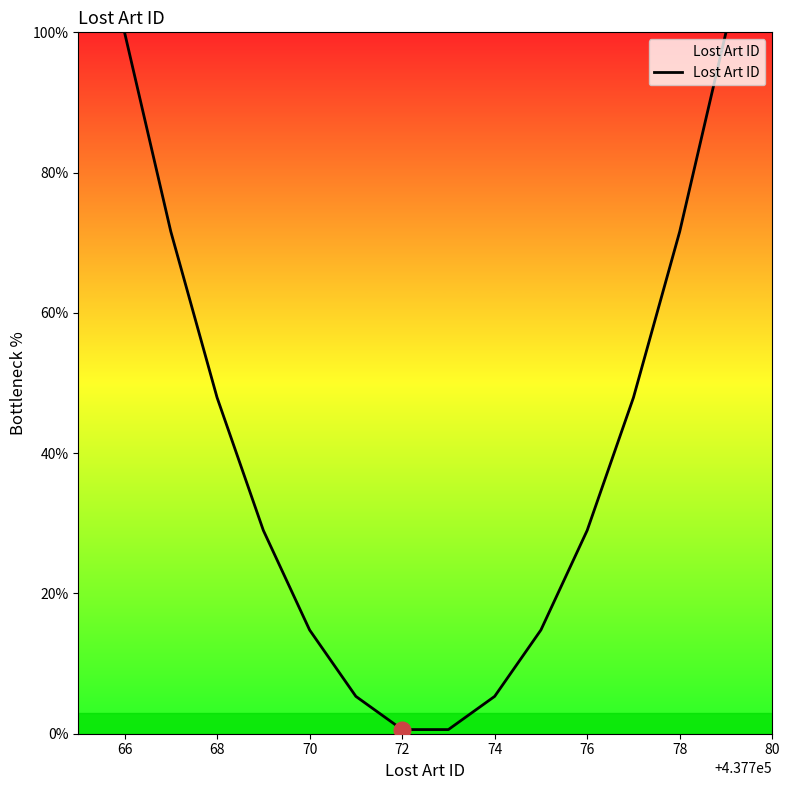

What is the difference between the maximum and minimum values?

99.4